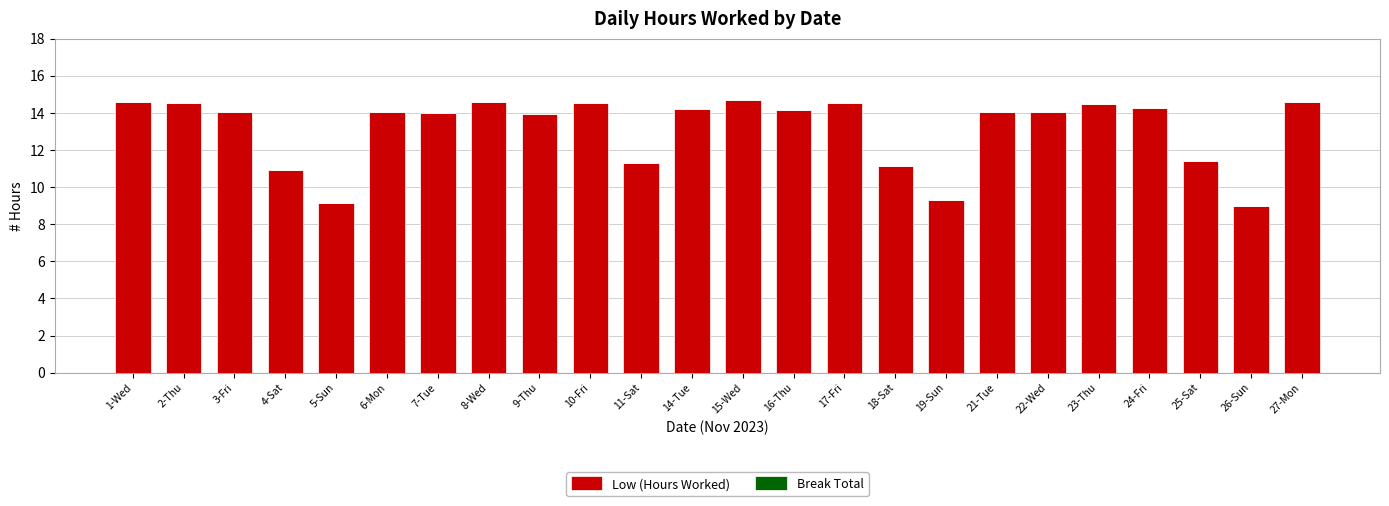

What is the label of the 13th bar from the left?

15-Wed